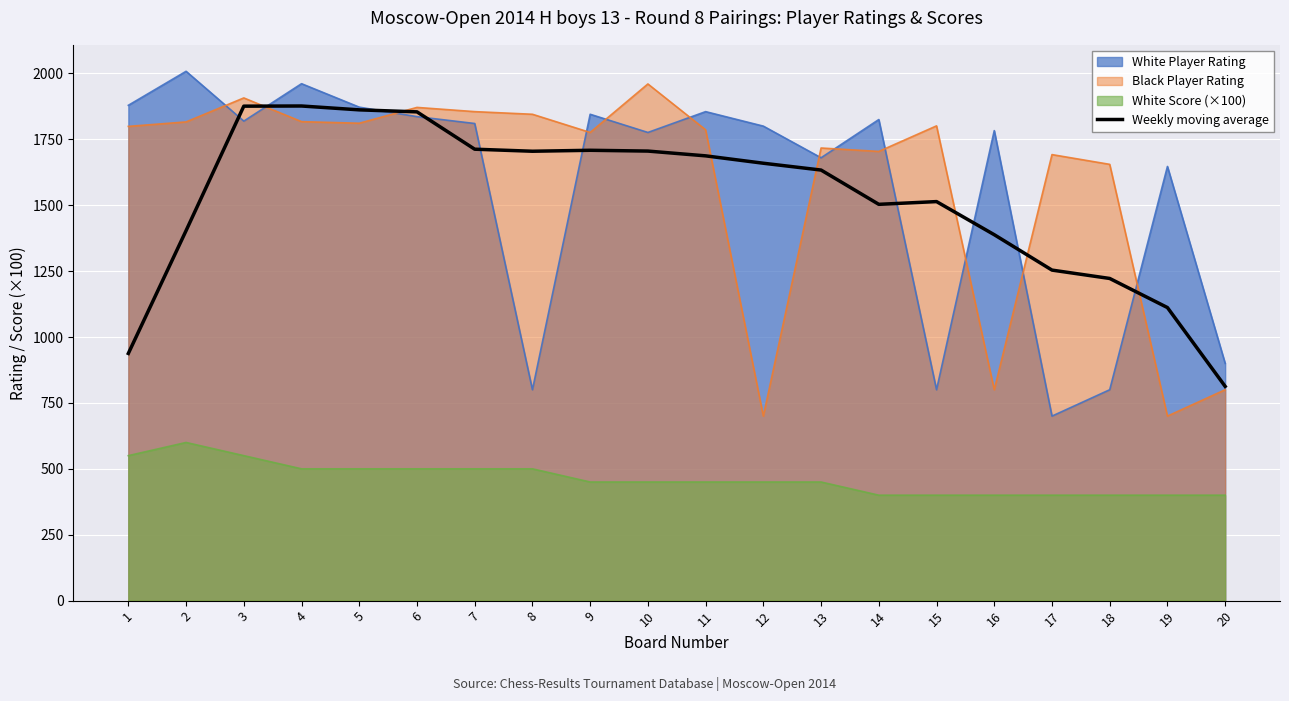

Which category has the highest value across all series?

2